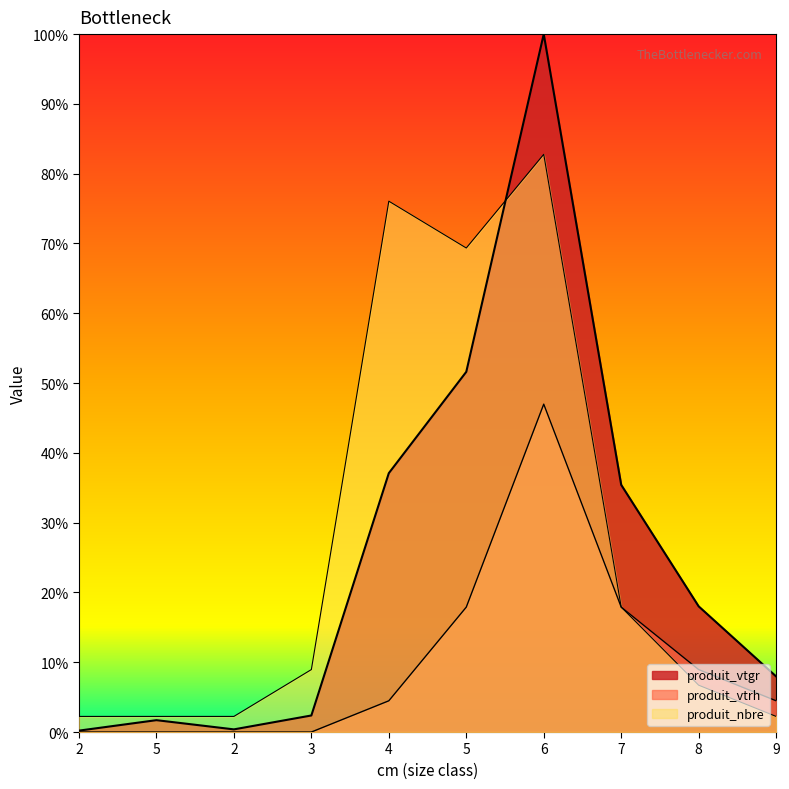

The produit_vtgr series shows 18.0 at 8. True or false?

True